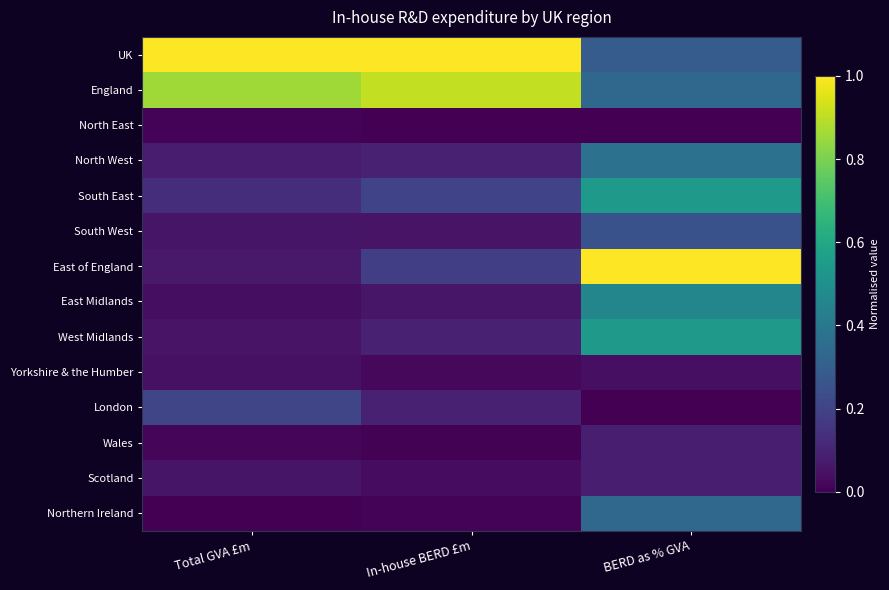

At which category is the sum across all series the highest?

BERD as % GVA